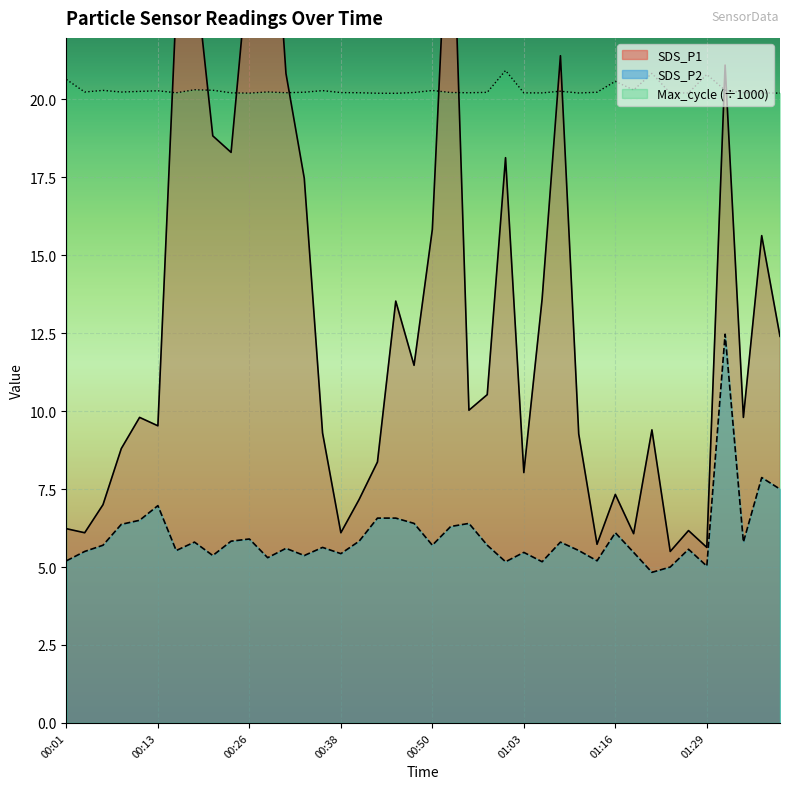

True or false: SDS_P2 and SDS_P1 cross at least once.

False